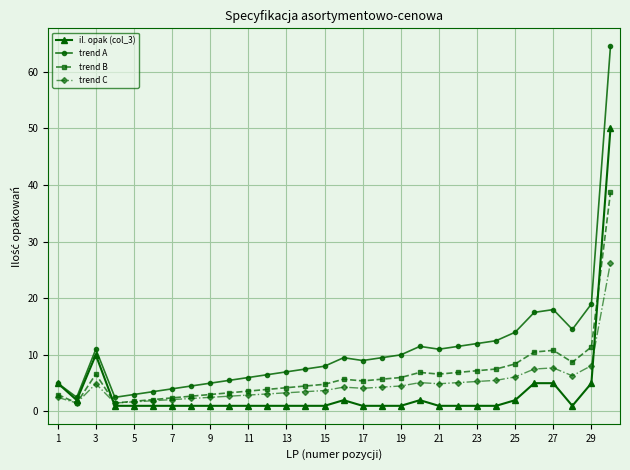

What is the lowest value of the trend C series?

1.5